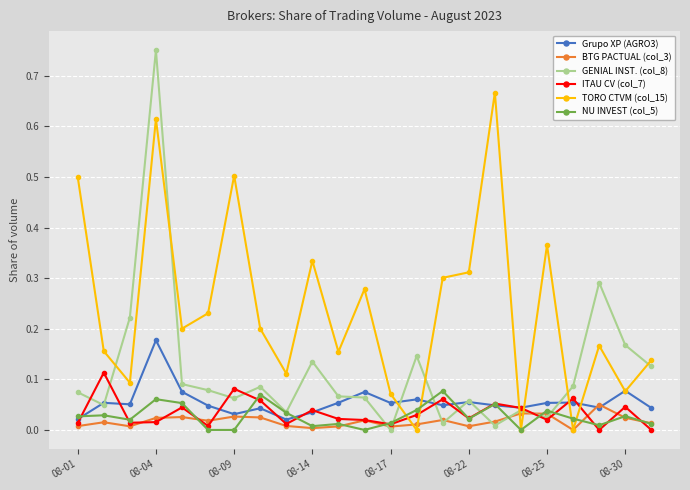

How many lines are shown in the chart?

6